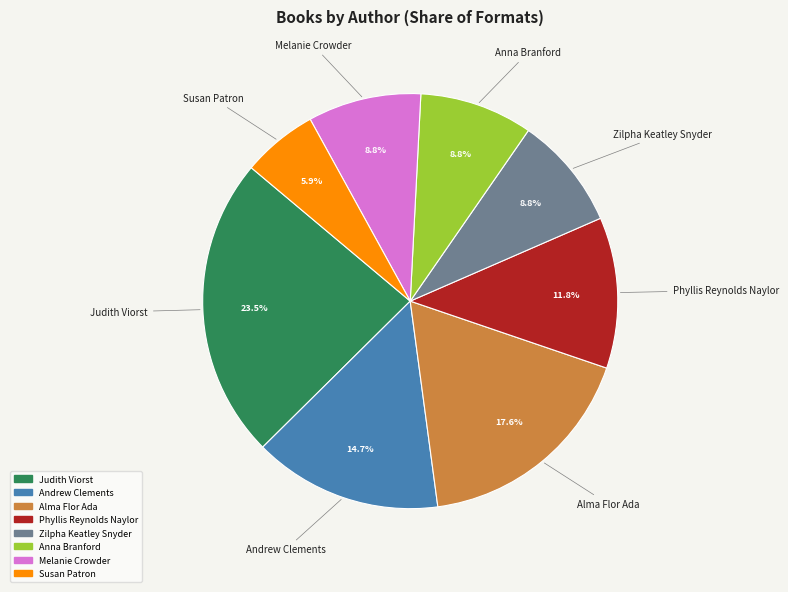

Is there any slice that represents more than half of the pie?

No